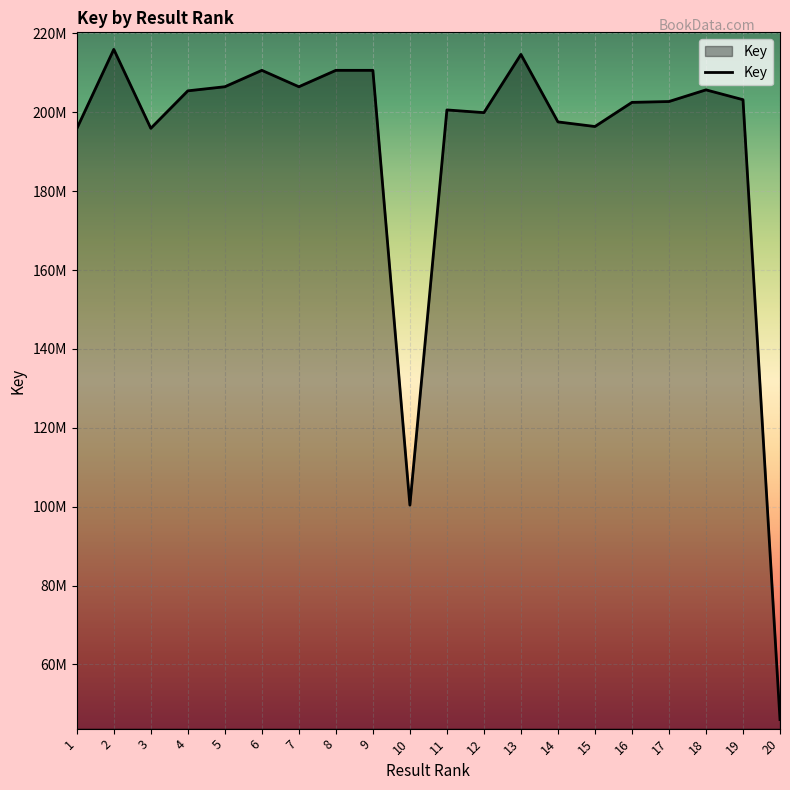

Is this an area chart (filled region under the line)?

Yes